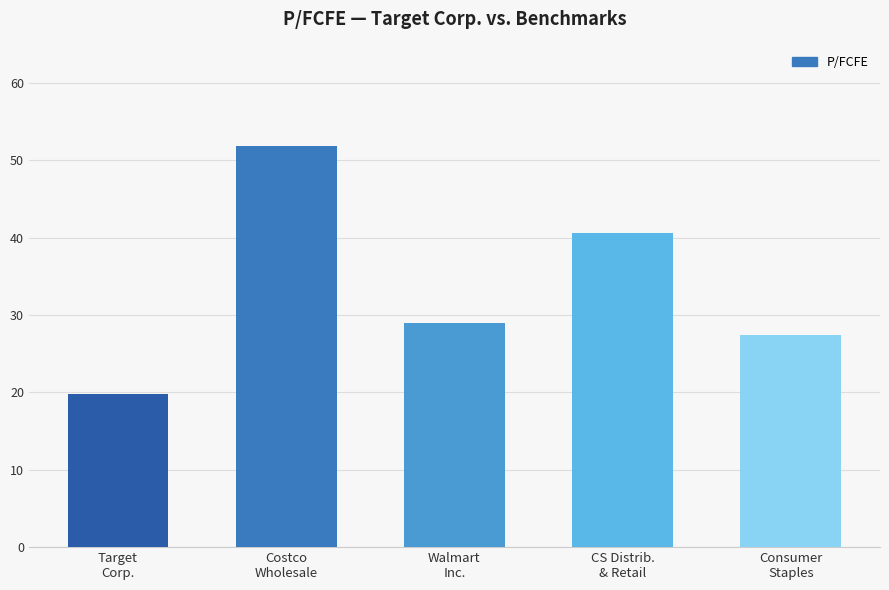

What is the greatest value displayed?

51.9